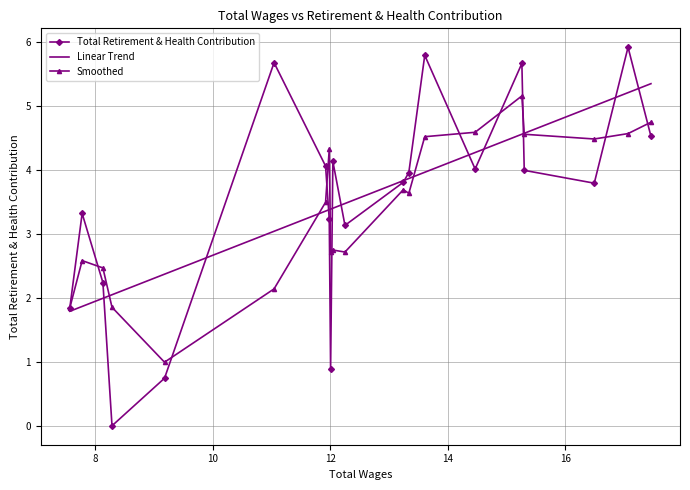

What is the maximum value for Smoothed?

5.2